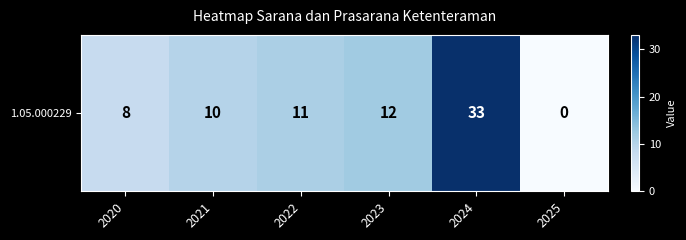

How many positive values are there?

5